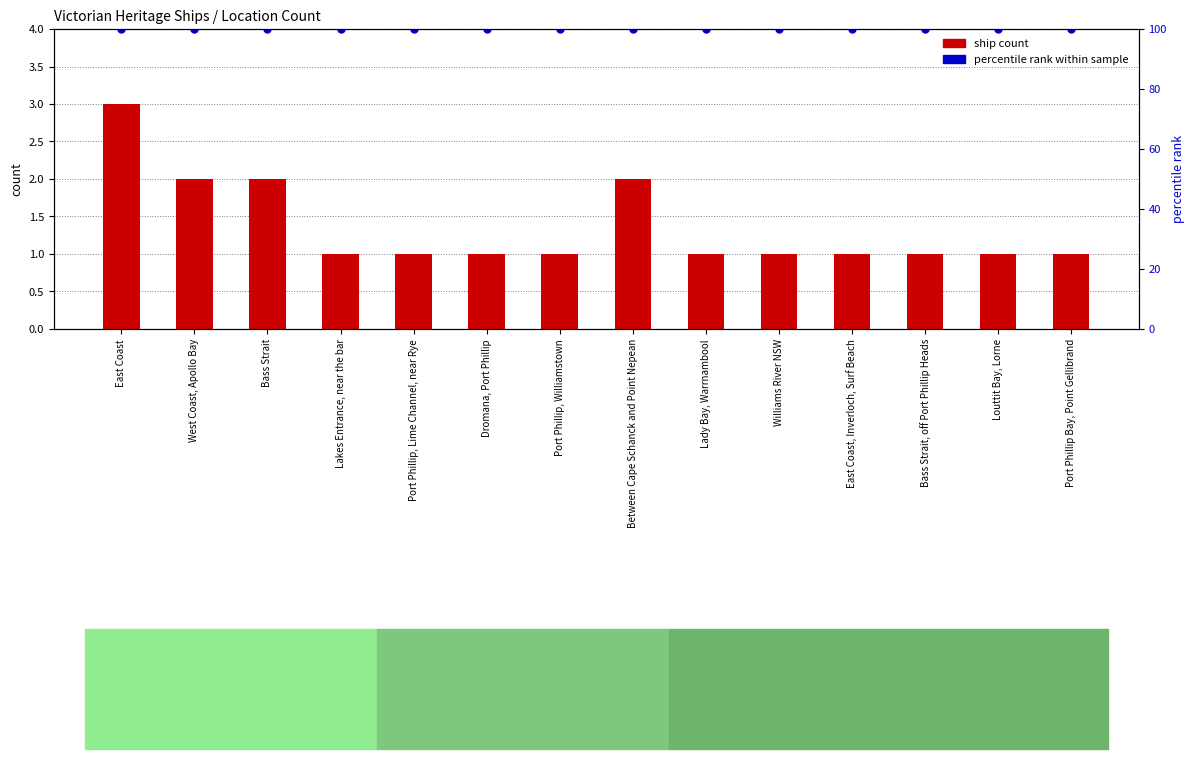

Rank the series by their average value, from highest to lowest.

percentile rank within sample, ship count